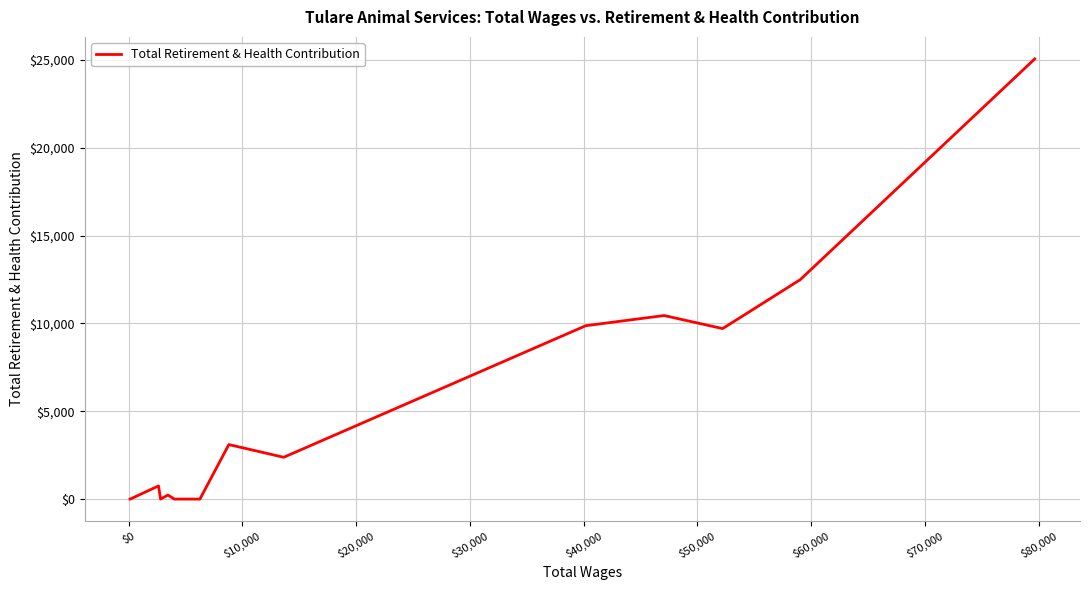

Reading left to right, list all the values displayed in this chart.

0	0	750	0	233	0	0	3103	2381	9872	10450	9707	12492	25061